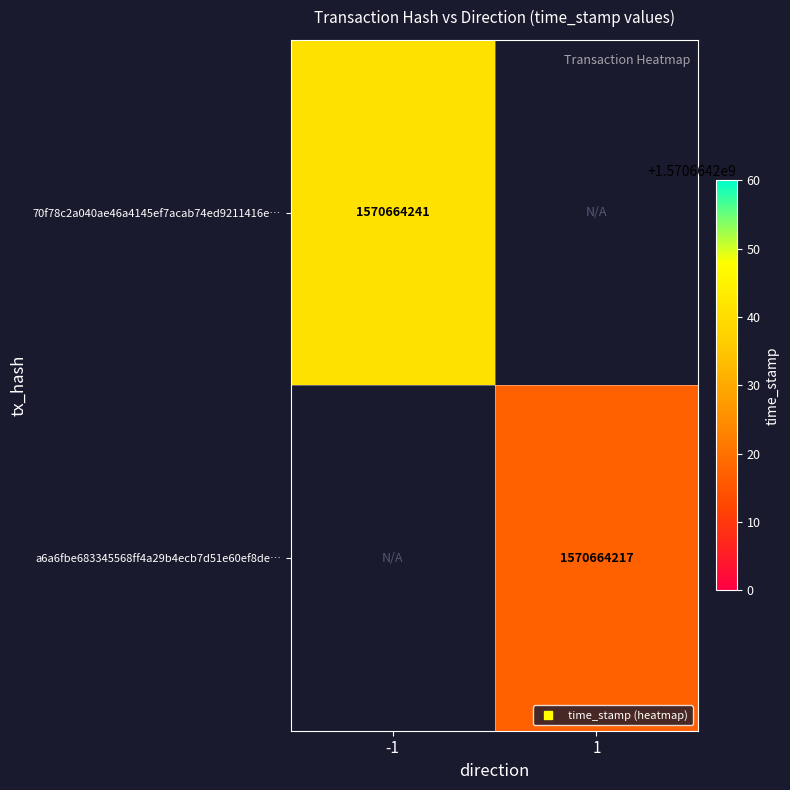

The 70f78c2a040ae46a4145ef7acab74ed9211416e series shows 2492318080 at 1. True or false?

False